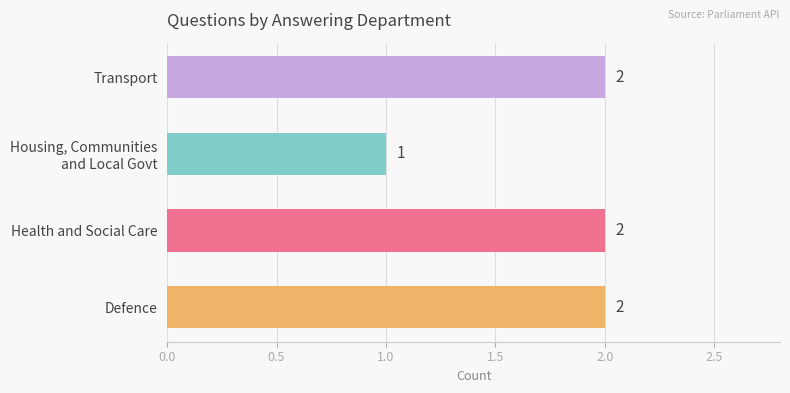

Count the values in the range 2 to 3.

3